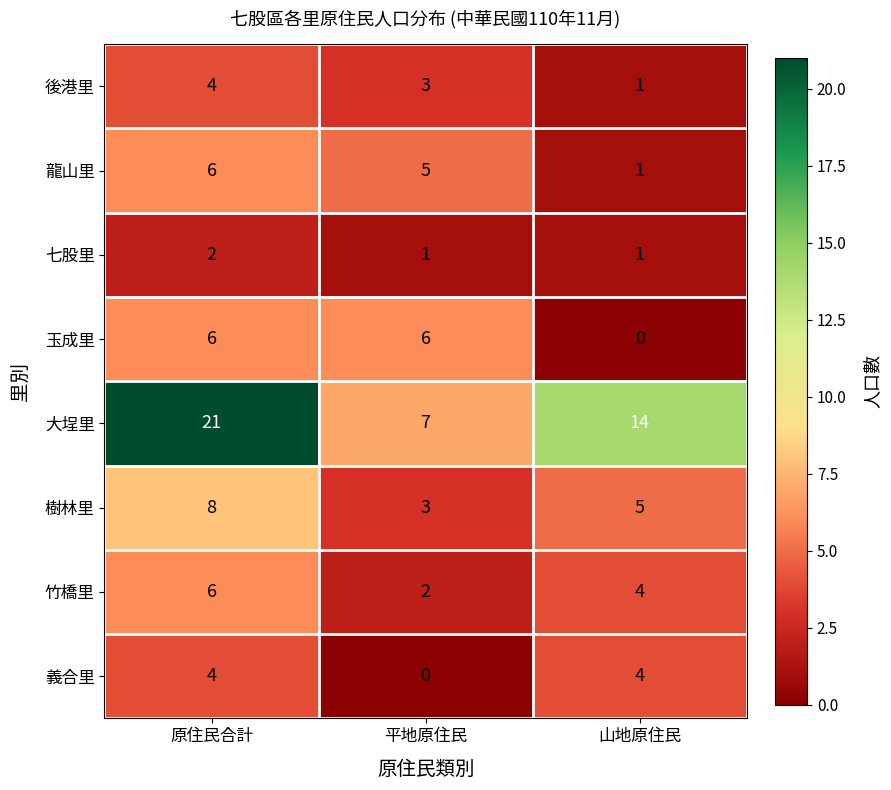

What is the difference between the highest and lowest values at 平地原住民?

7